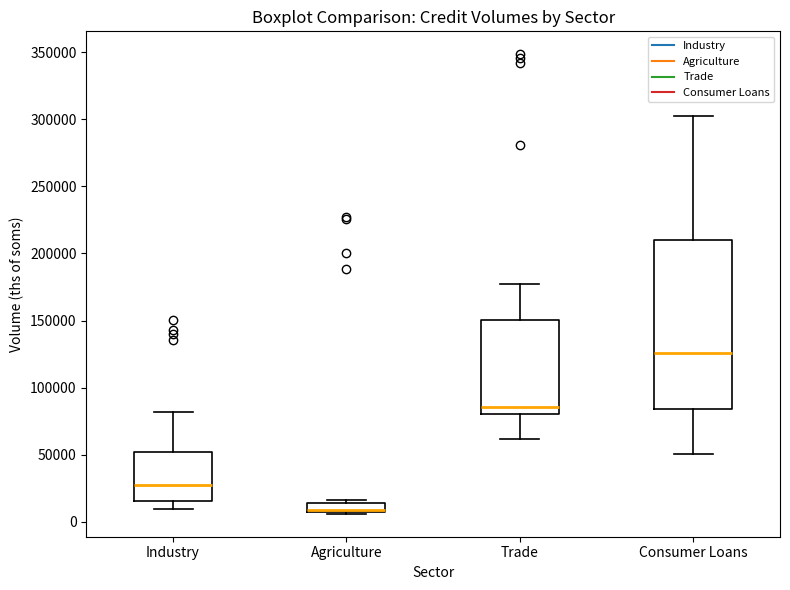

Comparing the boxes themselves (not the whiskers), which one is the tallest?

Consumer Loans